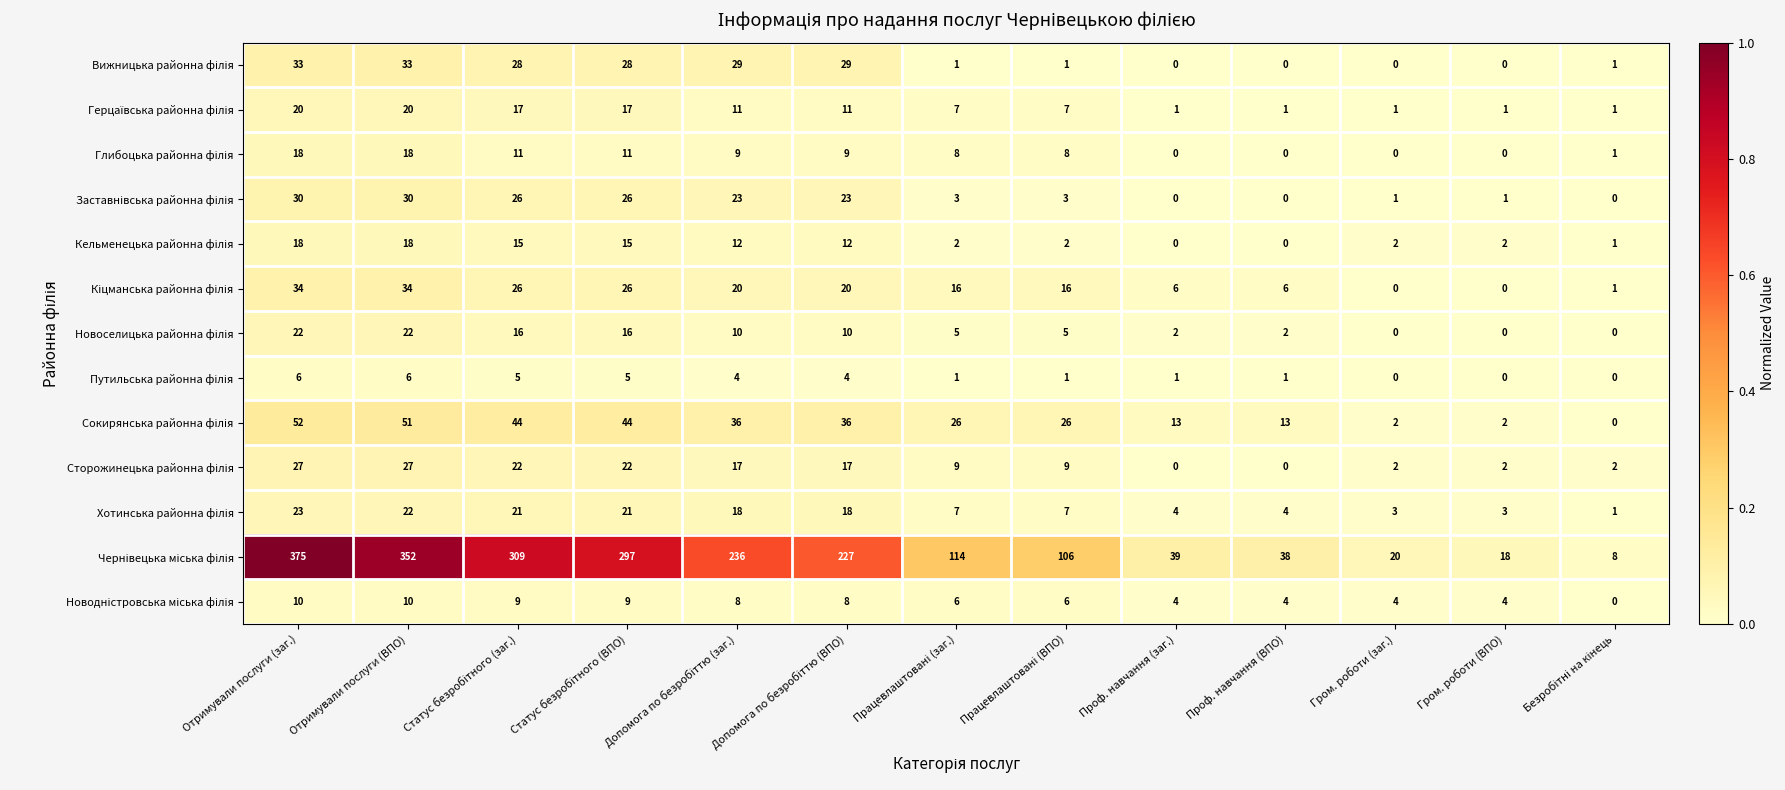

At how many categories does at least one series exceed 240?

4